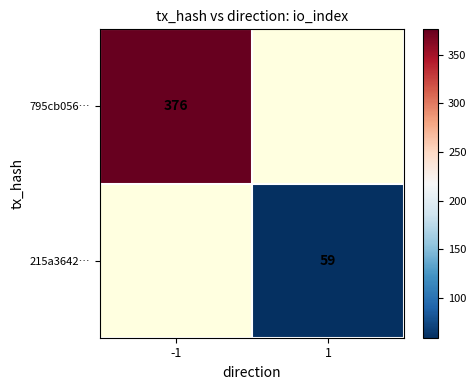

The 795cb056… series shows 616 at -1. True or false?

False